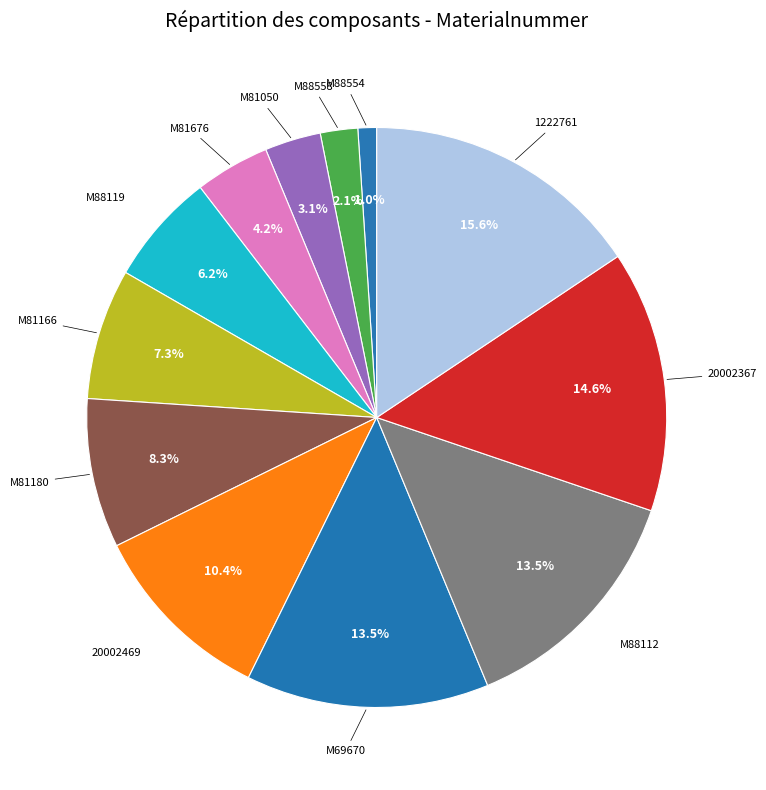

How many slices are in this pie chart?

12